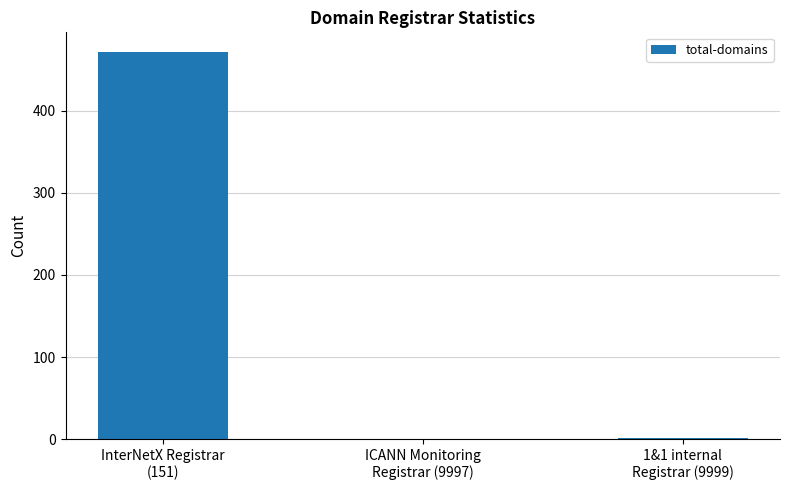

The chart shows a value of 219 at InterNetX Registrar
(151). True or false?

False